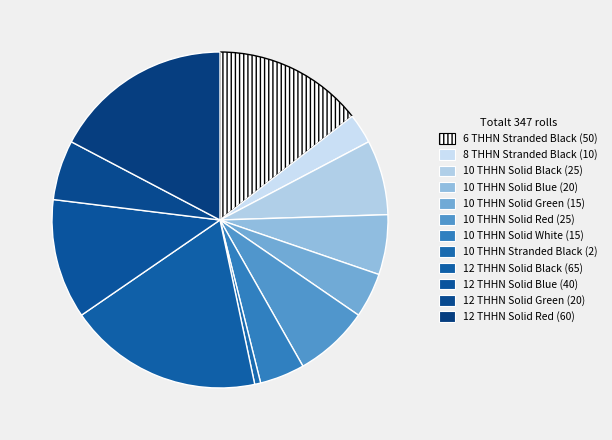

Count the number of slices in the pie.

12